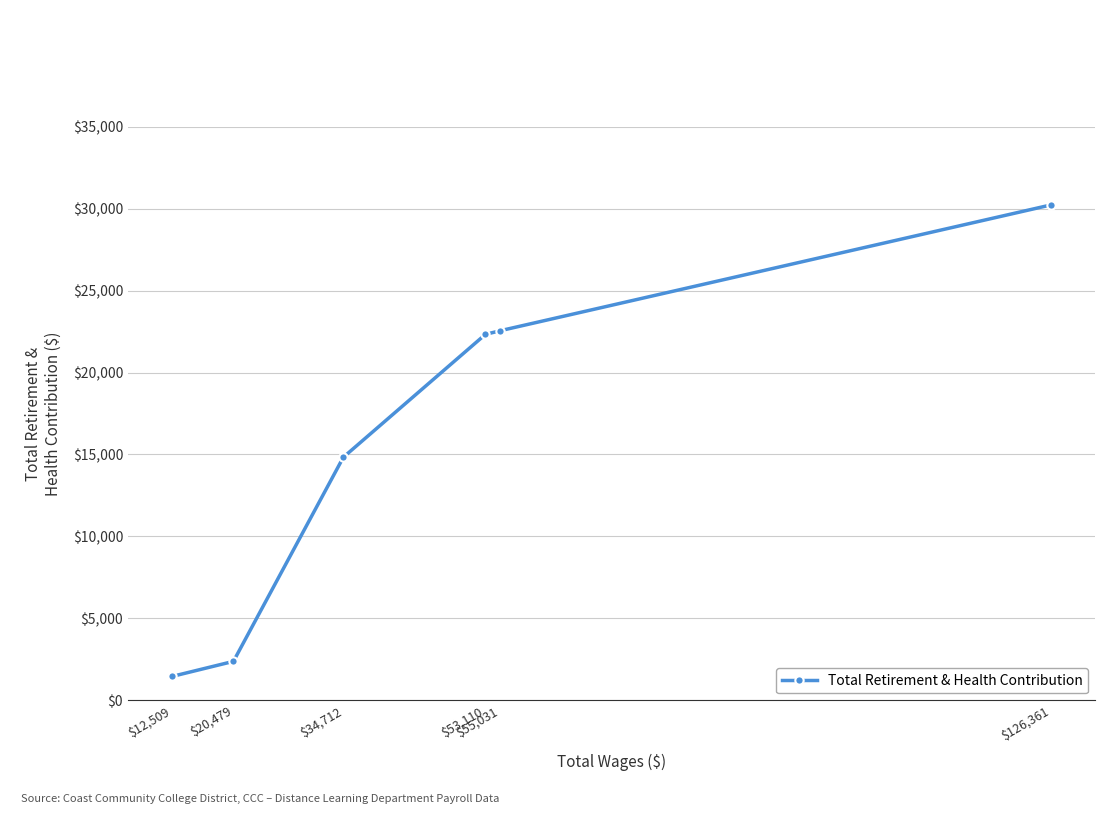

List the labels in order of value, smallest first.

$12,509, $20,479, $34,712, $53,110, $55,031, $126,361